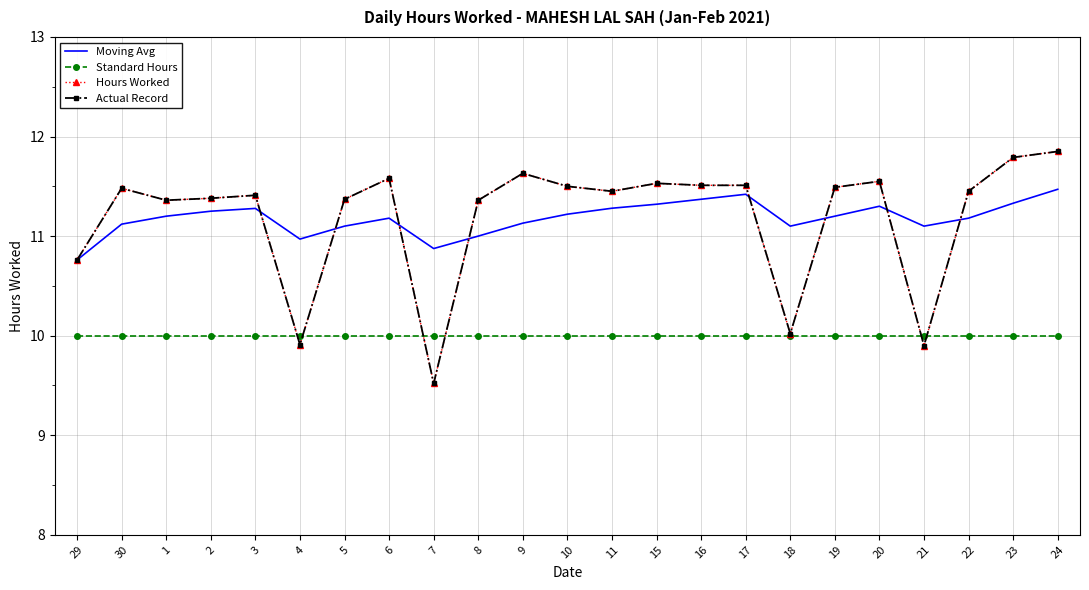

Reading left to right, list all the values displayed in this chart.

Moving Avg: 10.8	11.1	11.2	11.2	11.3	11.0	11.1	11.2	10.9	11.0	11.1	11.2	11.3	11.3	11.4	11.4	11.1	11.2	11.3	11.1	11.2	11.3	11.5
Standard Hours: 10.0	10.0	10.0	10.0	10.0	10.0	10.0	10.0	10.0	10.0	10.0	10.0	10.0	10.0	10.0	10.0	10.0	10.0	10.0	10.0	10.0	10.0	10.0
Hours Worked: 10.8	11.5	11.4	11.4	11.4	9.9	11.4	11.6	9.5	11.4	11.6	11.5	11.4	11.5	11.5	11.5	10.0	11.5	11.6	9.9	11.4	11.8	11.8
Actual Record: 10.8	11.5	11.4	11.4	11.4	9.9	11.4	11.6	9.5	11.4	11.6	11.5	11.4	11.5	11.5	11.5	10.0	11.5	11.6	9.9	11.4	11.8	11.8